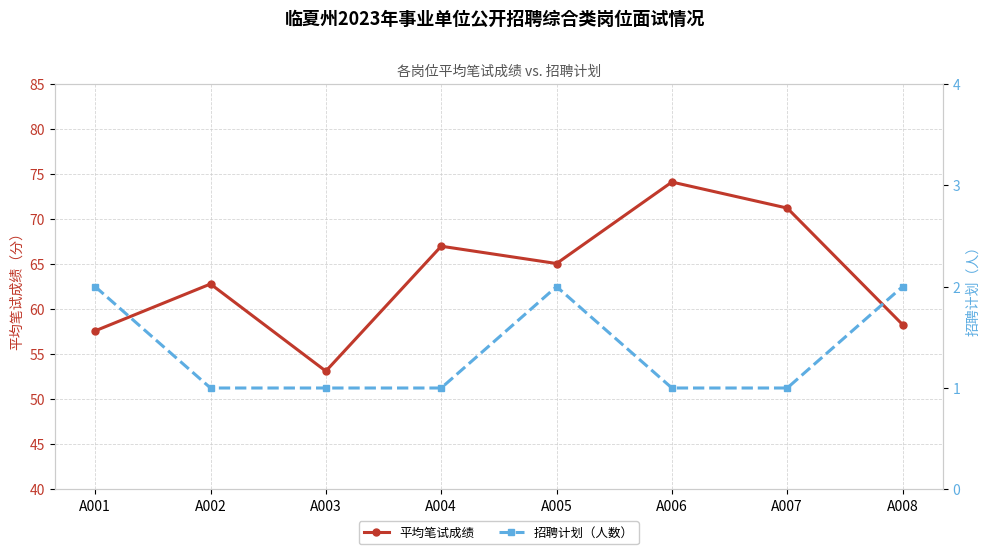

The 平均笔试成绩 series shows 71.2 at A007. True or false?

True